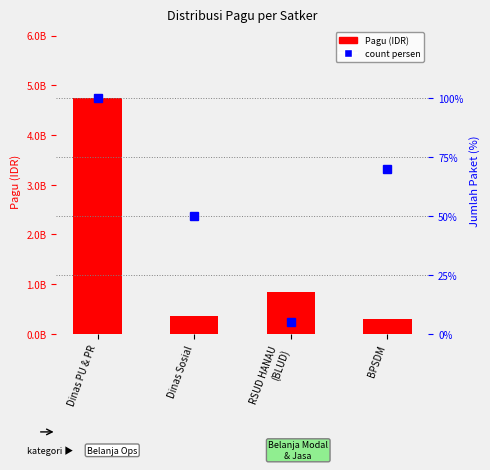

What is the approximate value of Pagu at Dinas PU & PR, to the nearest 50?

4739963000